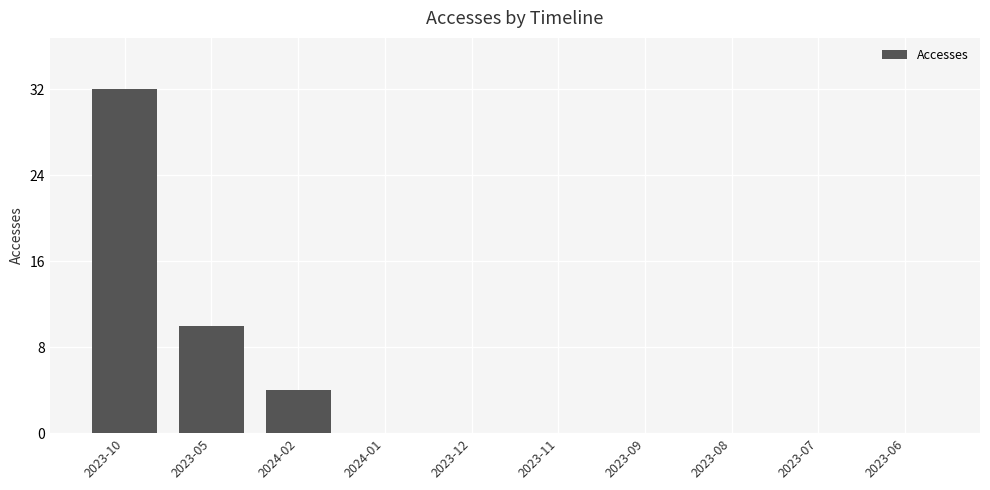

Are the bars grouped side by side (vs. stacked)?

No